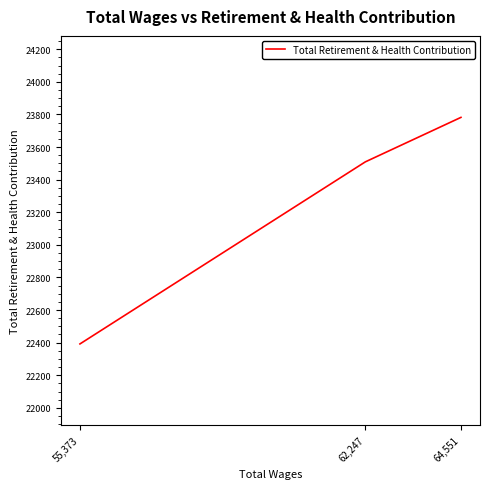

The chart shows a value of 23509 at 62,247. True or false?

True